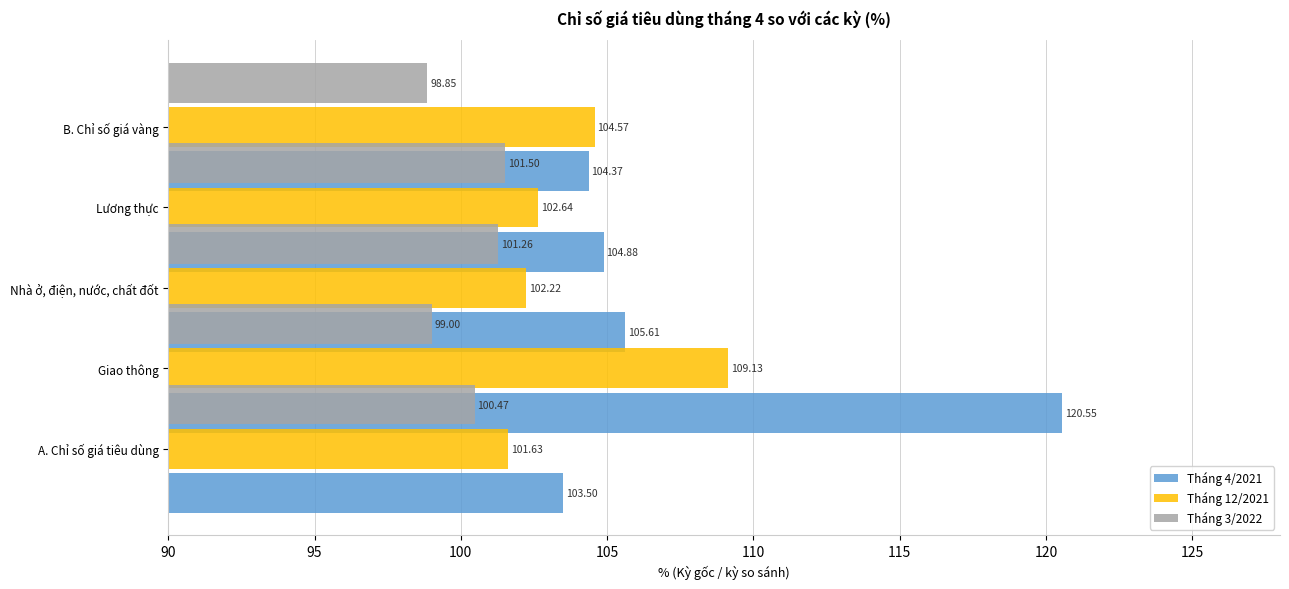

What is the minimum value for Tháng 4/2021?

103.5